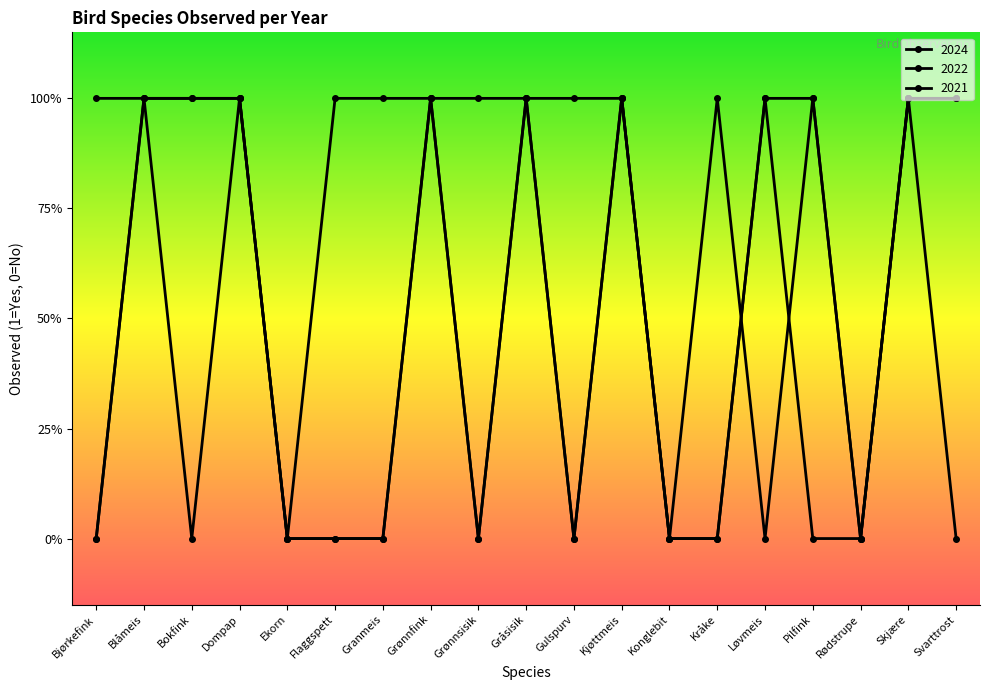

Does the chart have visible grid lines?

No